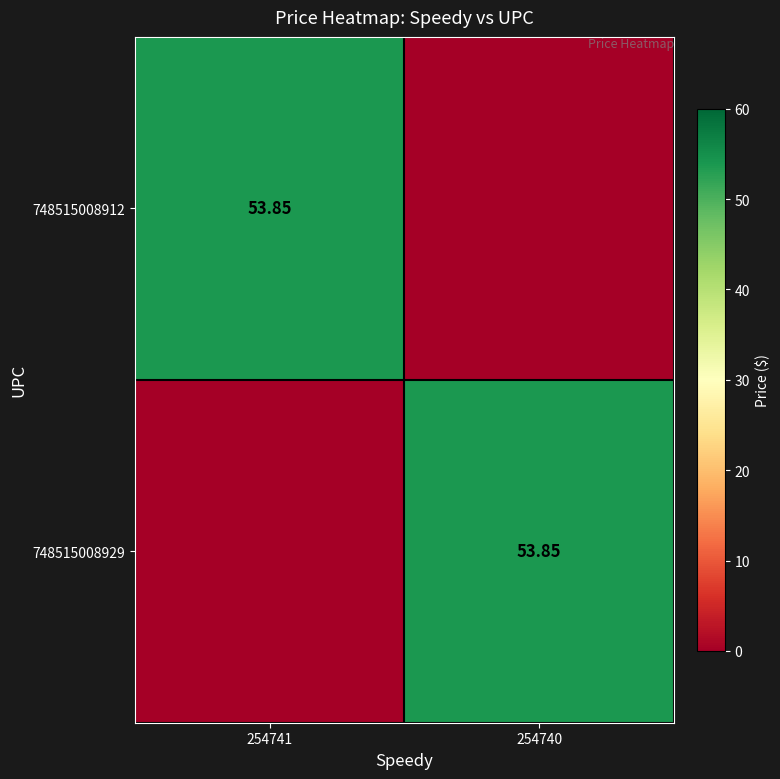

True or false: 748515008912 has a value of 53.9 at 254741.

True